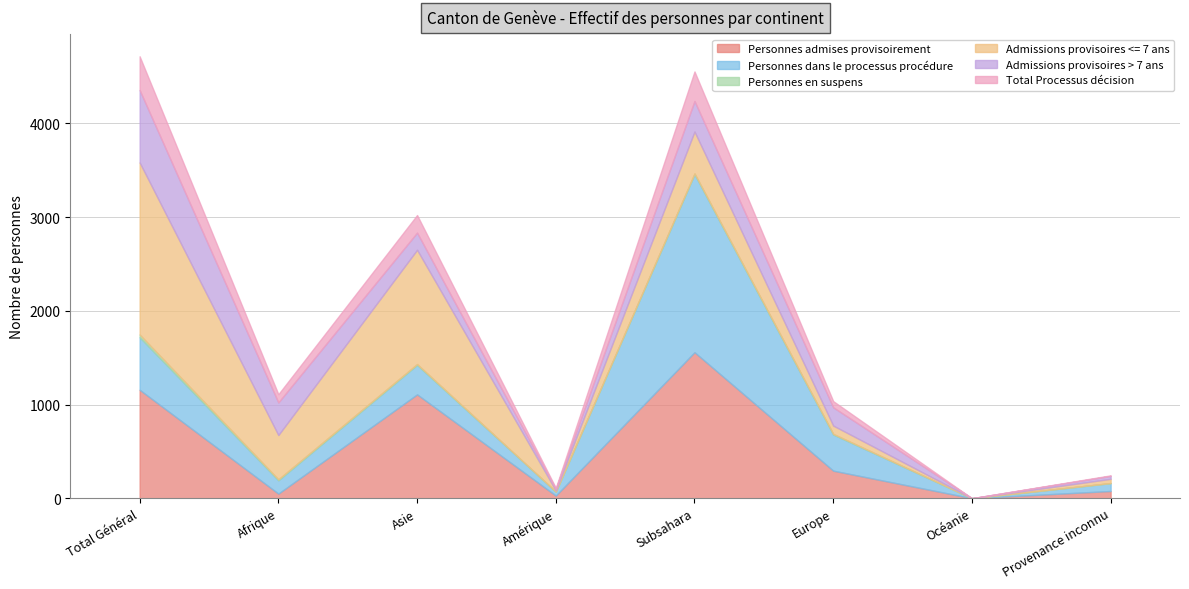

Reading right to left, what are all the values shown in this chart?

Personnes admises provisoirement: Provenance inconnu=77	Océanie=0	Europe=294	Subsahara=1558	Amérique=28	Asie=1108	Afrique=49	Total Général=1157
Personnes dans le processus procédure: Provenance inconnu=84	Océanie=0	Europe=386	Subsahara=1900	Amérique=42	Asie=315	Afrique=142	Total Général=561
Personnes en suspens: Provenance inconnu=1	Océanie=0	Europe=7	Subsahara=9	Amérique=1	Asie=9	Afrique=11	Total Général=29
Admissions provisoires <= 7 ans: Provenance inconnu=45	Océanie=0	Europe=88	Subsahara=446	Amérique=12	Asie=1219	Afrique=472	Total Général=1836
Admissions provisoires > 7 ans: Provenance inconnu=31	Océanie=0	Europe=195	Subsahara=326	Amérique=16	Asie=183	Afrique=348	Total Général=773
Total Processus décision: Provenance inconnu=6	Océanie=0	Europe=66	Subsahara=315	Amérique=12	Asie=188	Afrique=88	Total Général=360